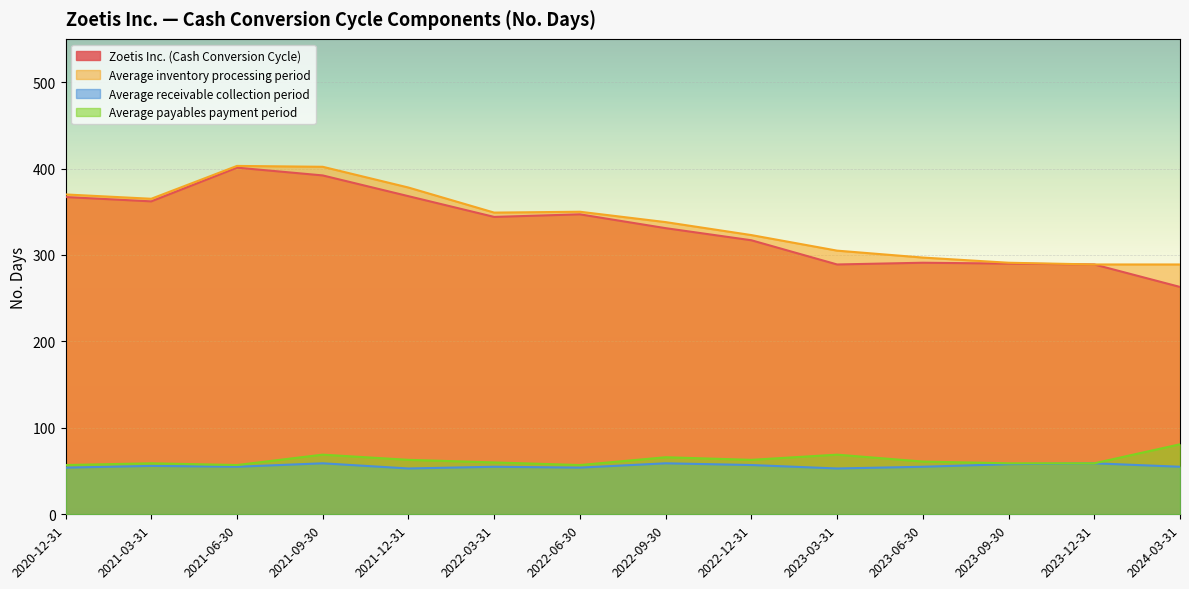

How many series are shown in this chart?

4